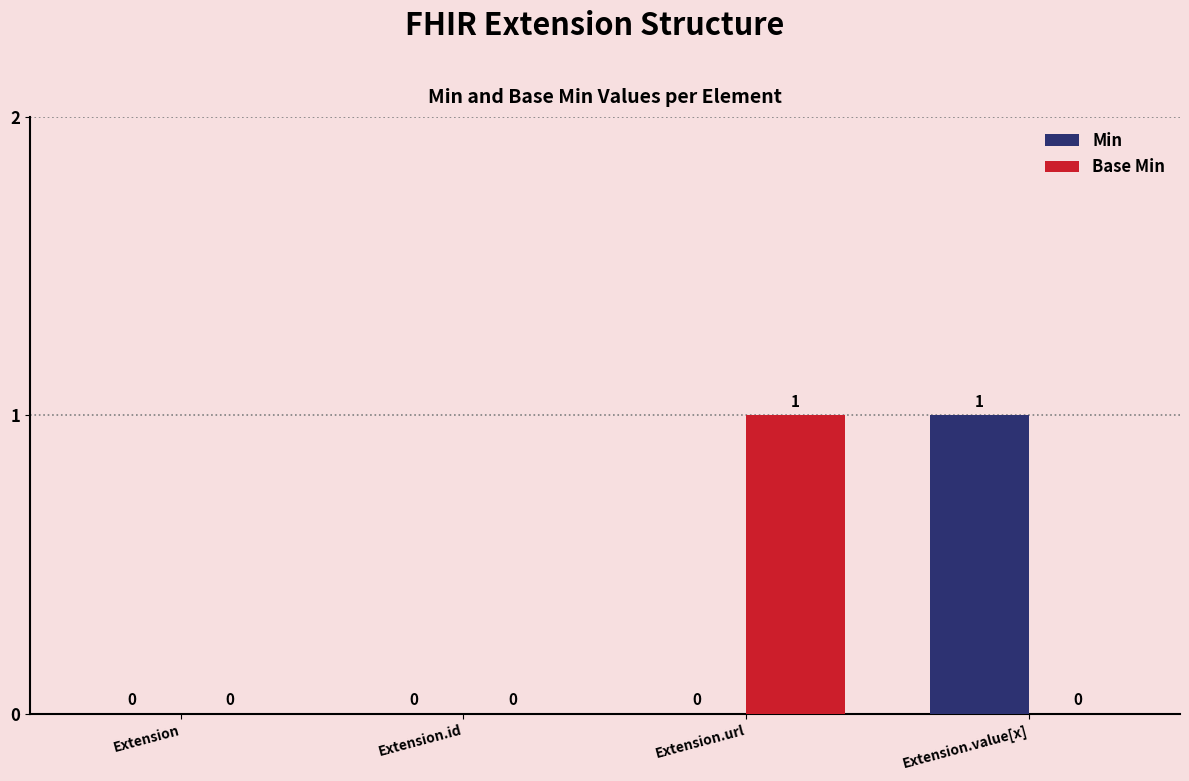

Reading left to right, list all the values displayed in this chart.

Min: Extension=0	Extension.id=0	Extension.url=0	Extension.value[x]=1
Base Min: Extension=0	Extension.id=0	Extension.url=1	Extension.value[x]=0